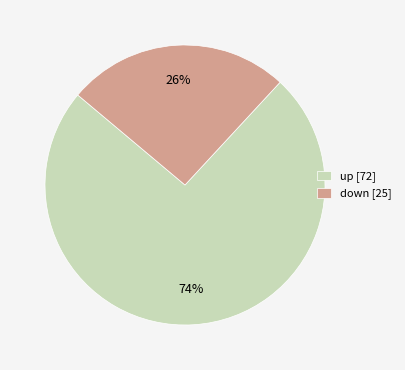

To the nearest percent, what is the average slice percentage?

50%